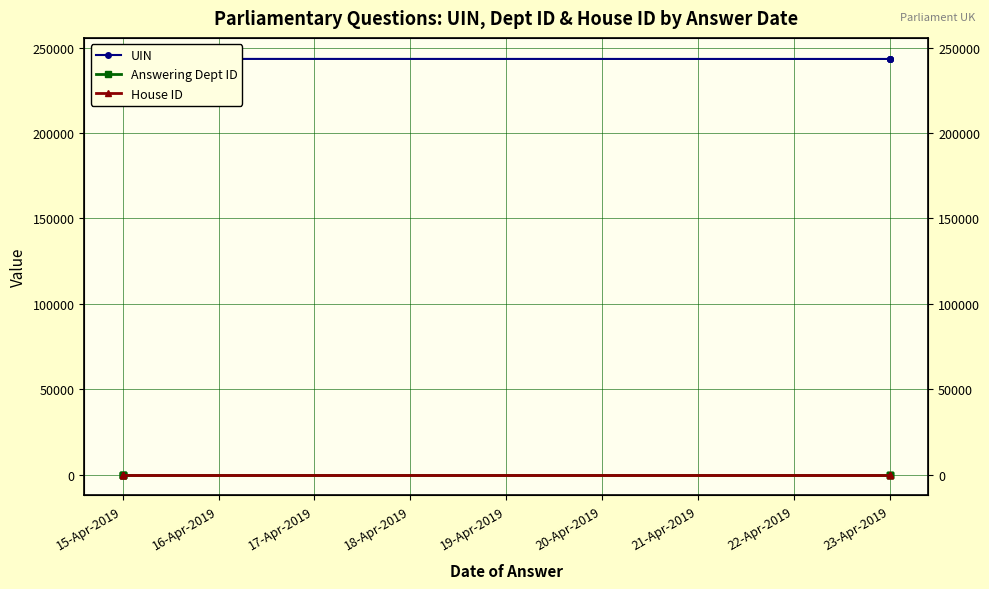

Is this an area chart (filled region under the line)?

No